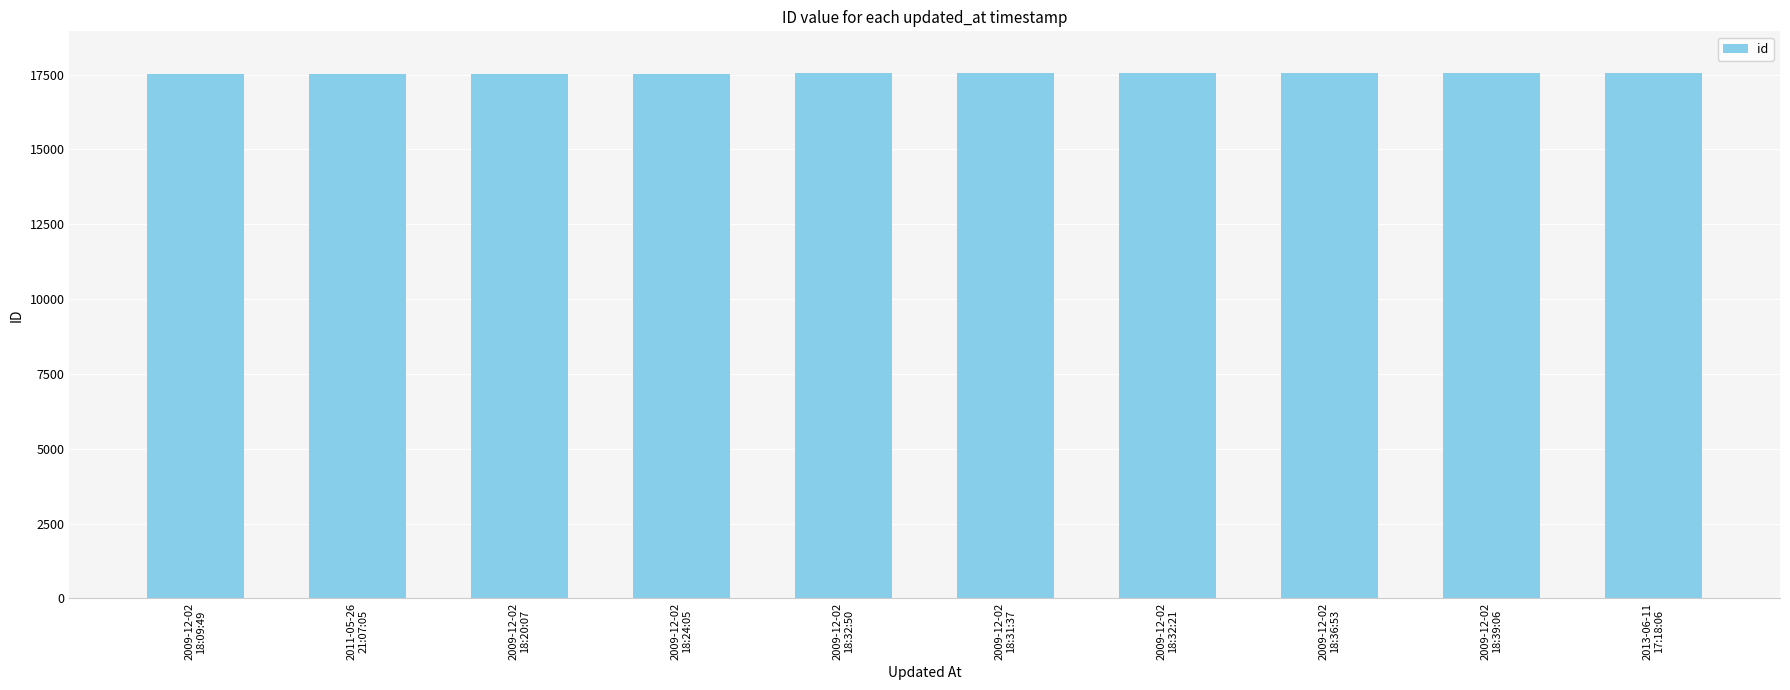

What is the sum of all values?

175365